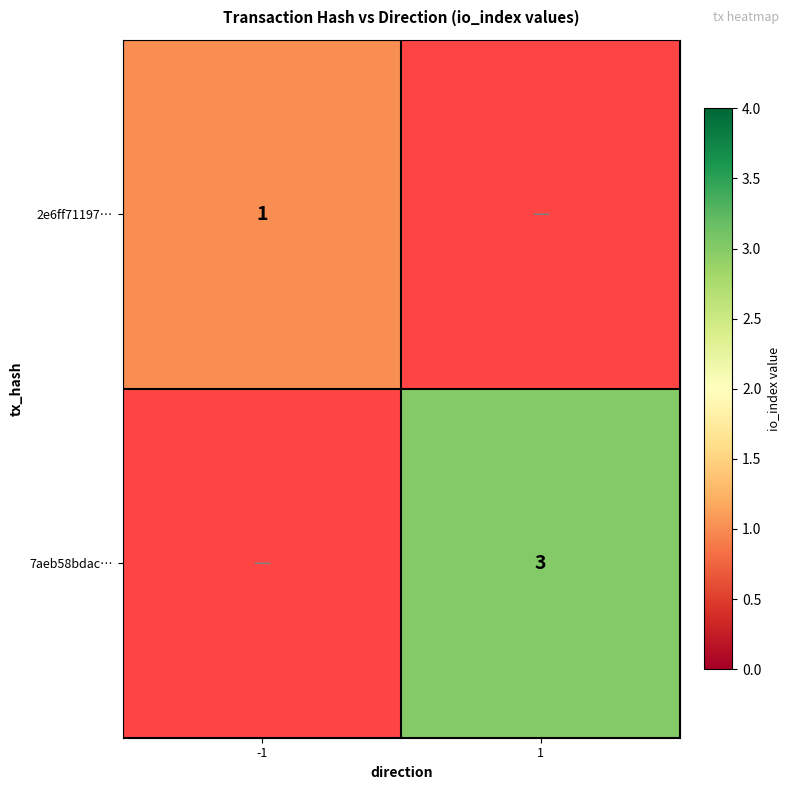

The value of 7aeb58bdac… at 1 is 5. True or false?

False